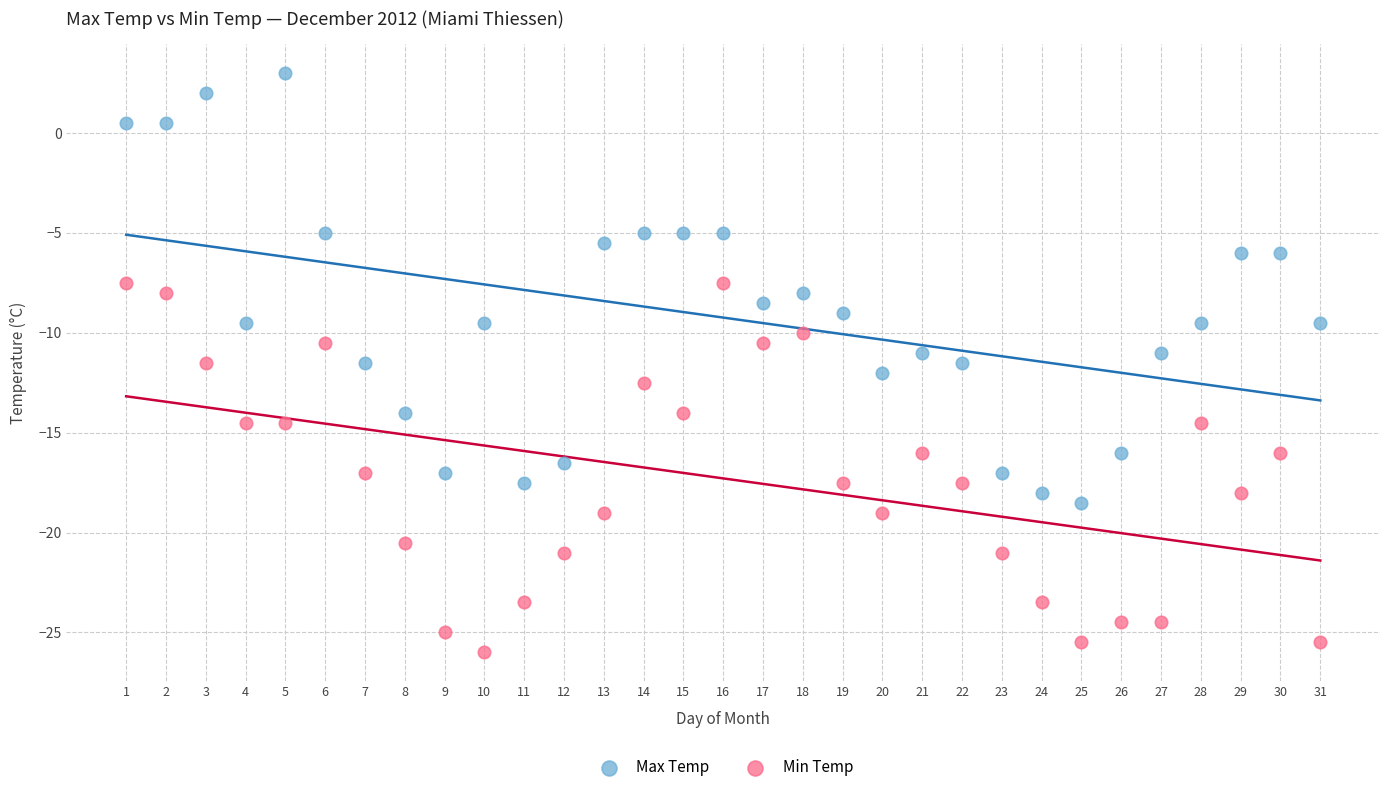

What are all the series names shown in the legend?

Max Temp, Min Temp